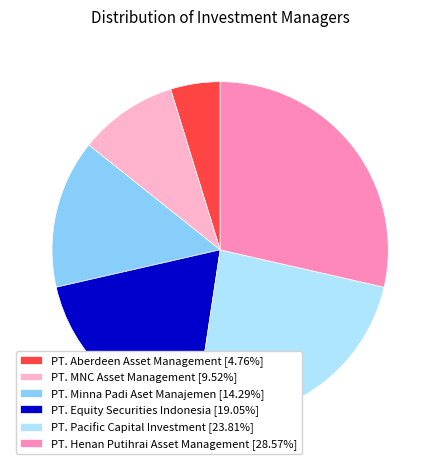

Is the sum of PT. Aberdeen Asset Management and PT. MNC Asset Management greater than half?

No